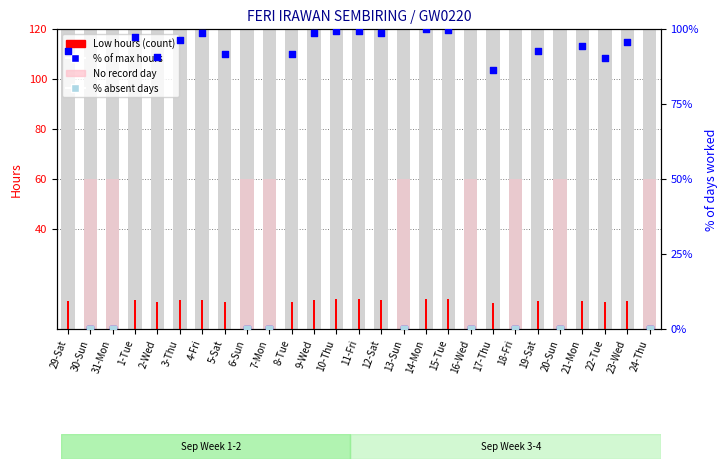

Approximately how many times larger is the value at 11-Fri compared to 4-Fri?

1.0